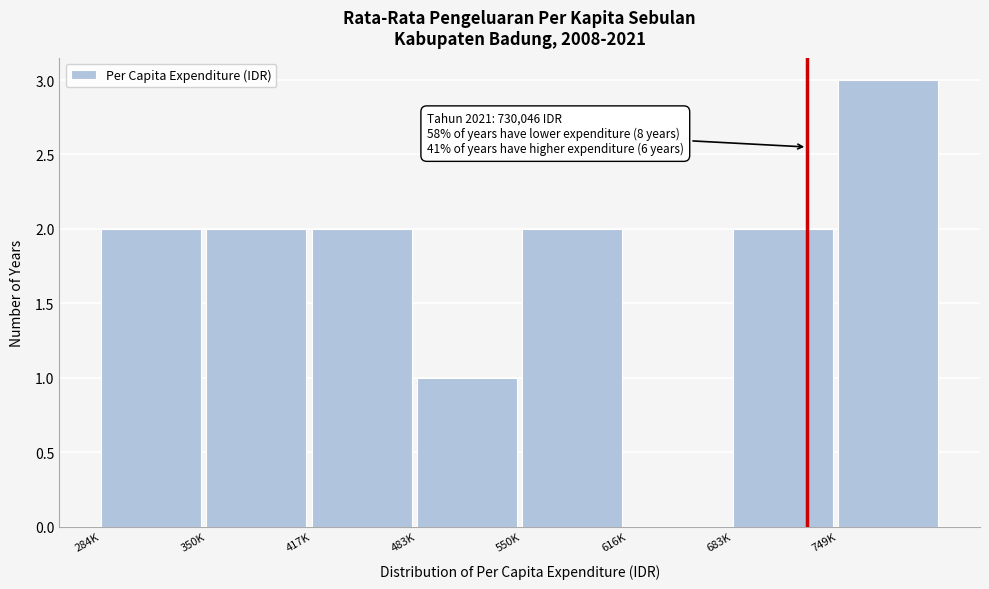

Reading left to right, transcribe all the data shown in this chart.

284K=2	350K=2	417K=2	483K=1	550K=2	616K=0	683K=2	749K=3